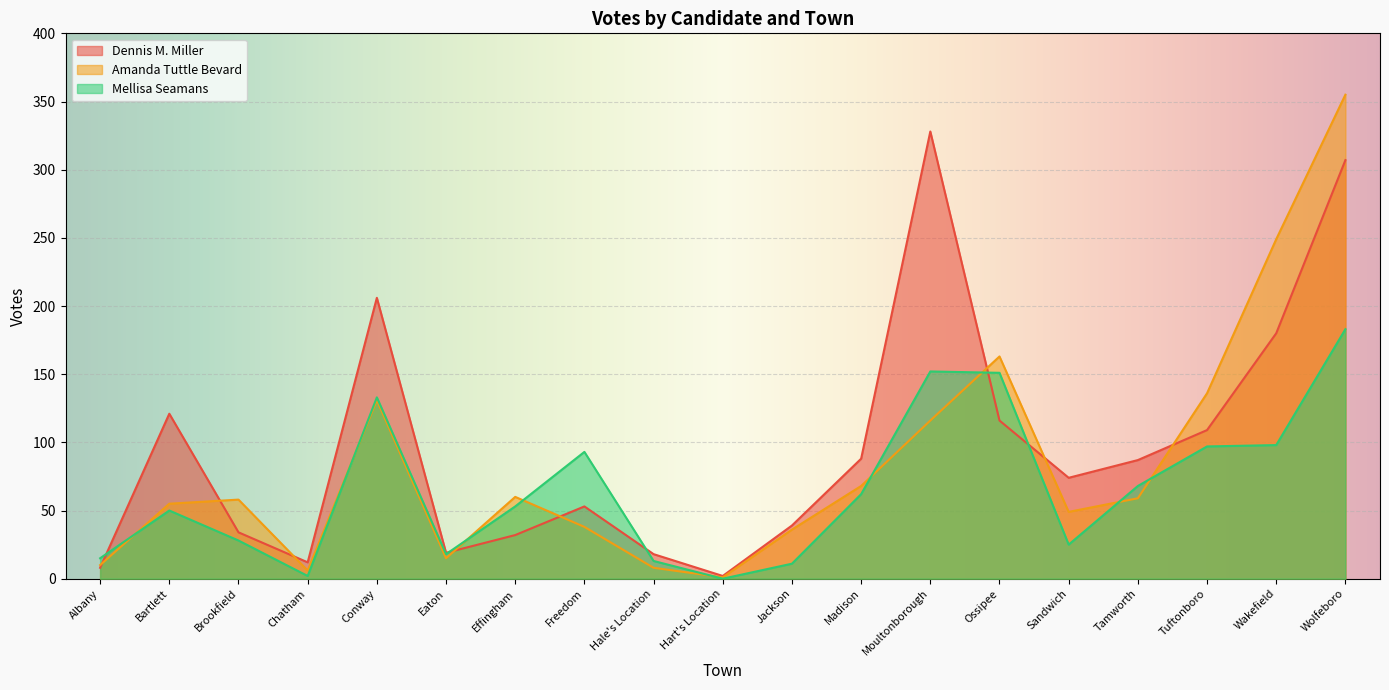

Which label corresponds to the largest value in the chart?

Wolfeboro